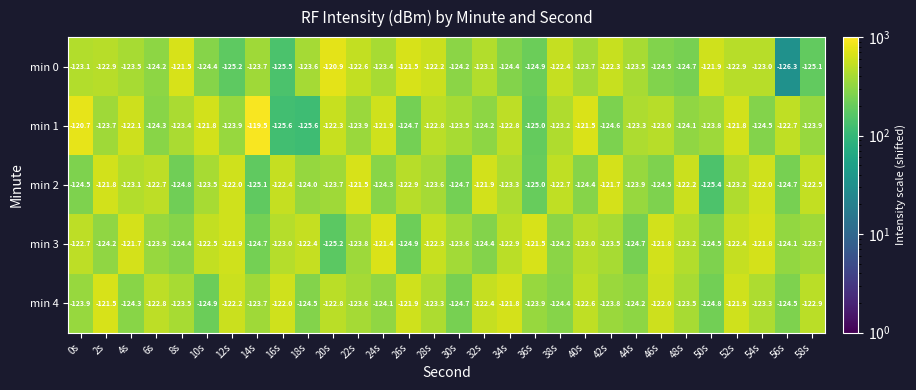

Between 18s and 48s, which series saw the biggest shift?

min 2